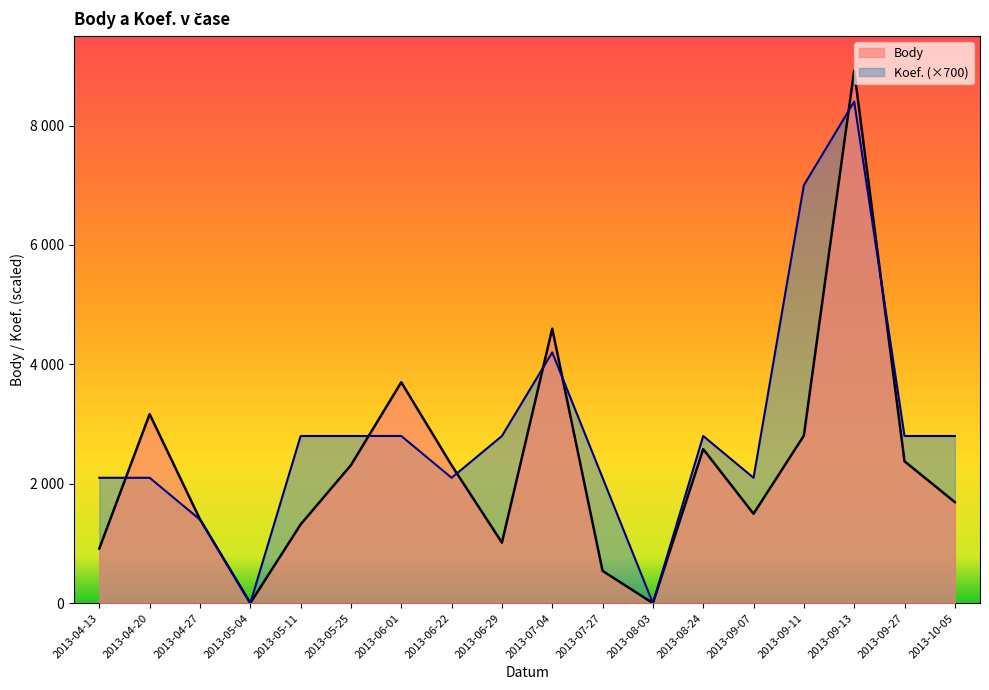

Which series ends up on top after the final intersection of Koef. and Body?

Koef.